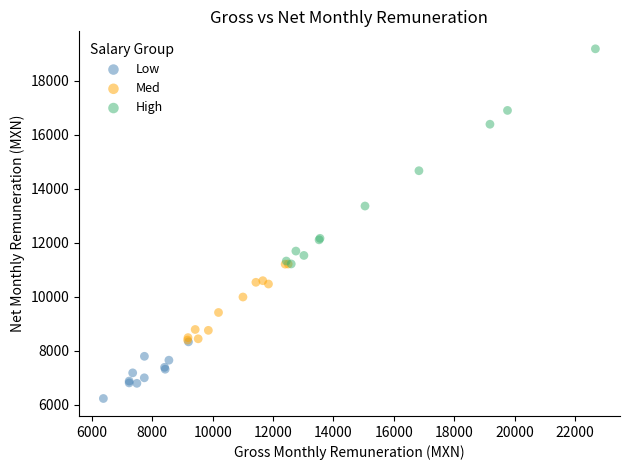

Which series contains the lowest Y value?

Low